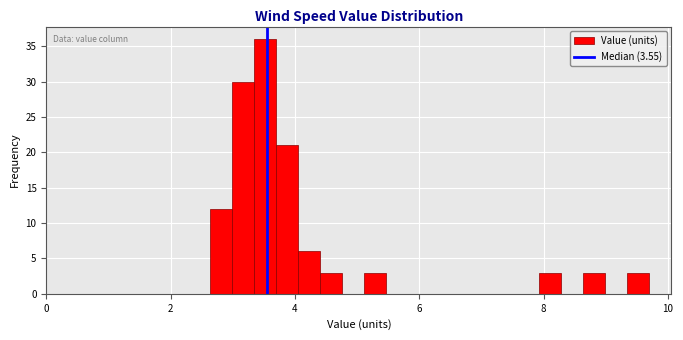

Around what value on the x-axis is the tallest bar? Give the approximate position of its centre, as read against the axis.

3.6